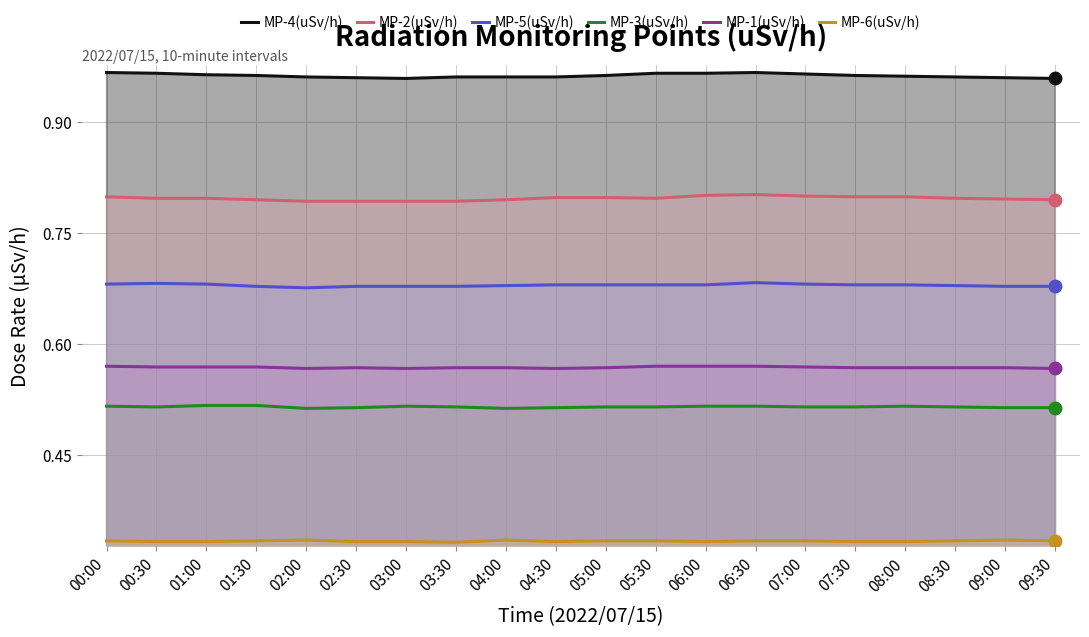

Reading left to right, extract all data points from this chart.

MP-4(uSv/h): 1.0	1.0	1.0	1.0	1.0	1.0	1.0	1.0	1.0	1.0	1.0	1.0	1.0	1.0	1.0	1.0	1.0	1.0	1.0	1.0
MP-2(uSv/h): 0.8	0.8	0.8	0.8	0.8	0.8	0.8	0.8	0.8	0.8	0.8	0.8	0.8	0.8	0.8	0.8	0.8	0.8	0.8	0.8
MP-5(uSv/h): 0.7	0.7	0.7	0.7	0.7	0.7	0.7	0.7	0.7	0.7	0.7	0.7	0.7	0.7	0.7	0.7	0.7	0.7	0.7	0.7
MP-3(uSv/h): 0.5	0.5	0.5	0.5	0.5	0.5	0.5	0.5	0.5	0.5	0.5	0.5	0.5	0.5	0.5	0.5	0.5	0.5	0.5	0.5
MP-1(uSv/h): 0.6	0.6	0.6	0.6	0.6	0.6	0.6	0.6	0.6	0.6	0.6	0.6	0.6	0.6	0.6	0.6	0.6	0.6	0.6	0.6
MP-6(uSv/h): 0.3	0.3	0.3	0.3	0.3	0.3	0.3	0.3	0.3	0.3	0.3	0.3	0.3	0.3	0.3	0.3	0.3	0.3	0.3	0.3